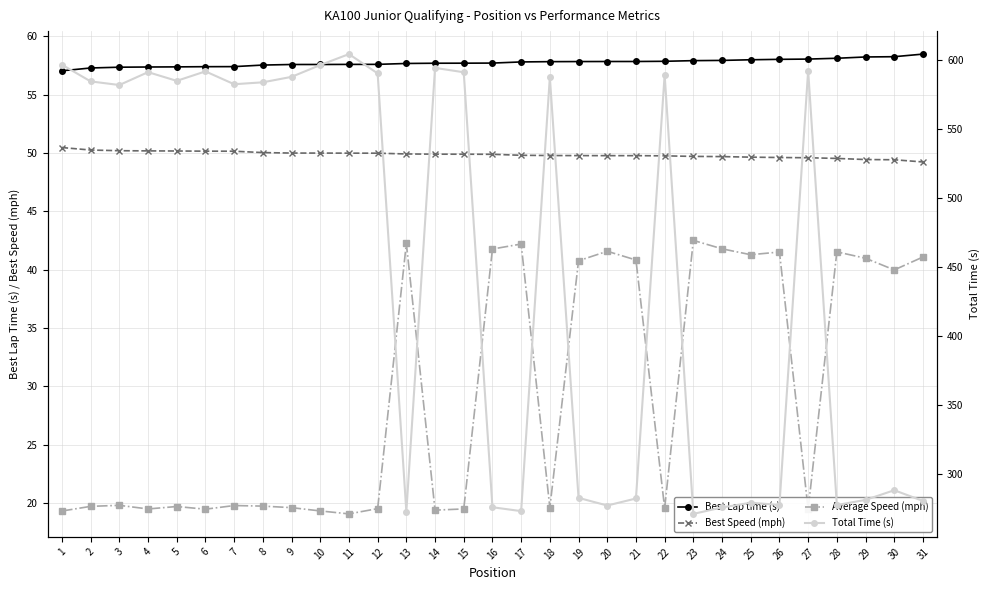

True or false: Average Speed (mph) has more than 1 interior local peaks.

True